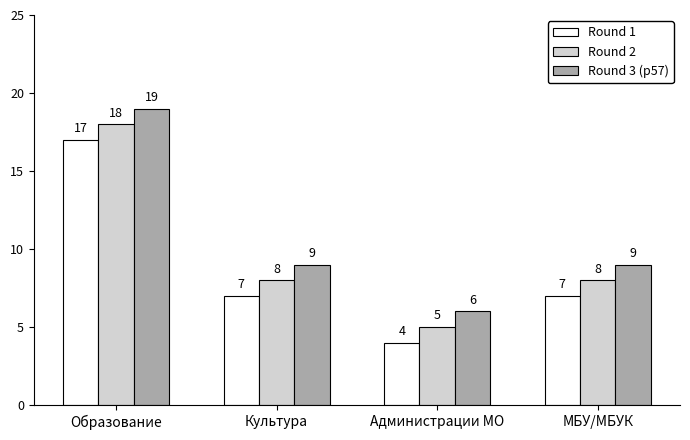

What is the label of the 4th bar from the right?

Образование